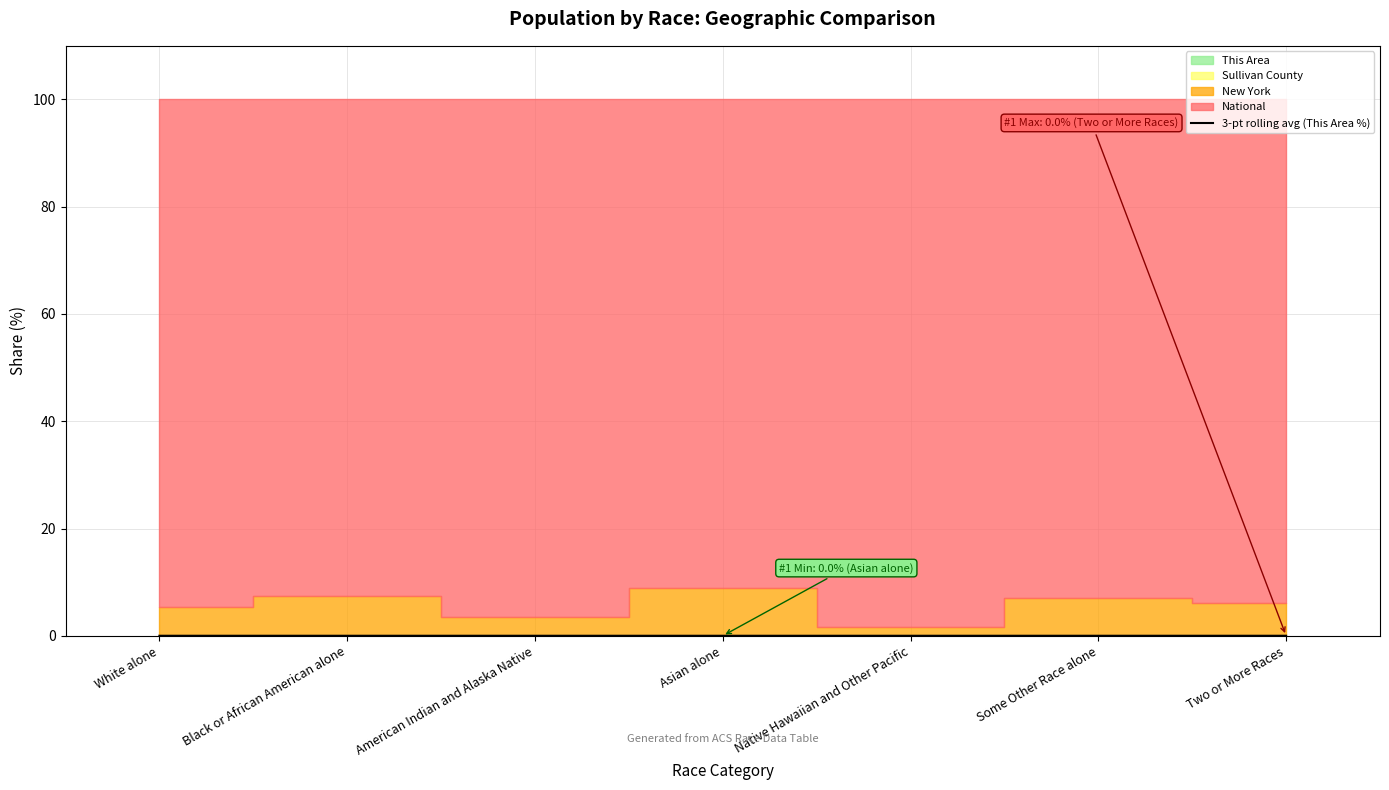

How many lines are shown in the chart?

1